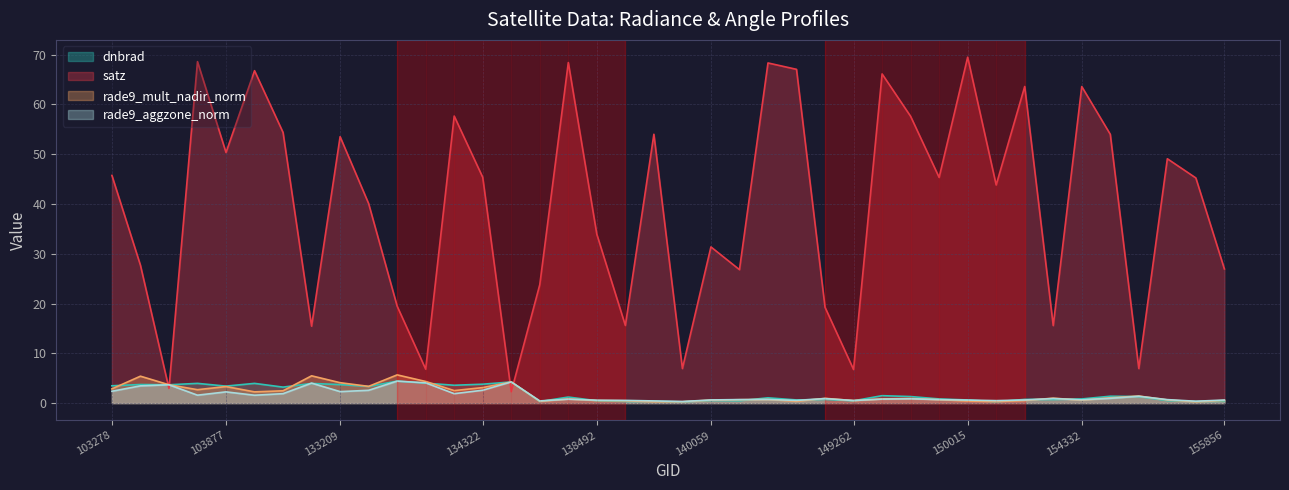

Rank the series by their maximum value, from highest to lowest.

satz, rade9_mult_nadir_norm, rade9_aggzone_norm, dnbrad